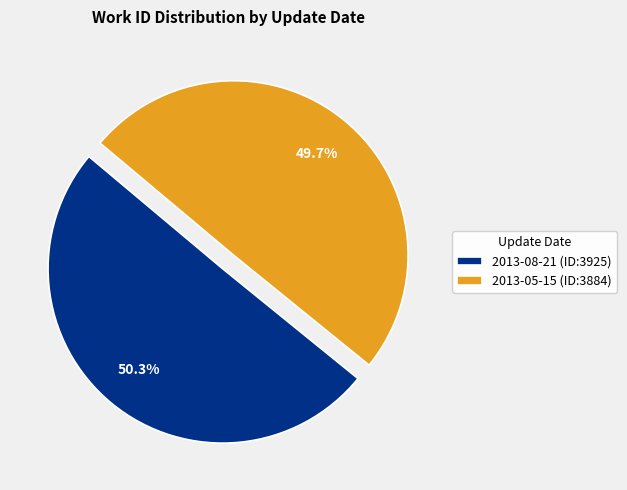

Which category has the biggest portion of the pie?

2013-08-21